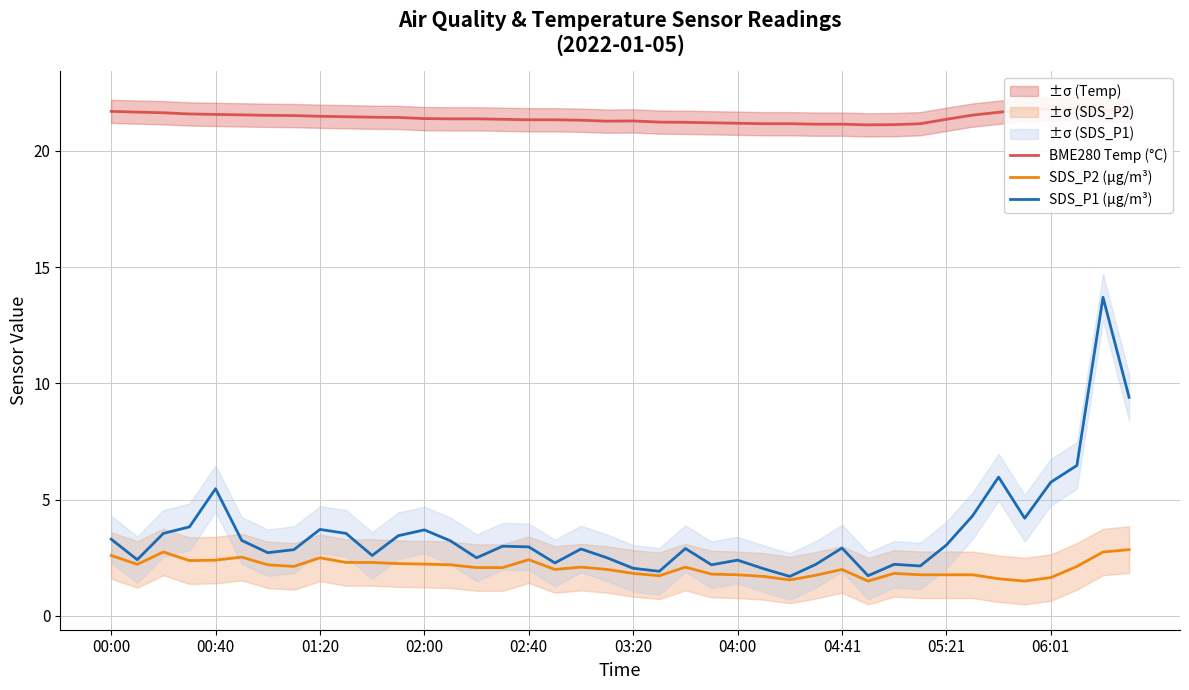

How many series are shown in this chart?

3